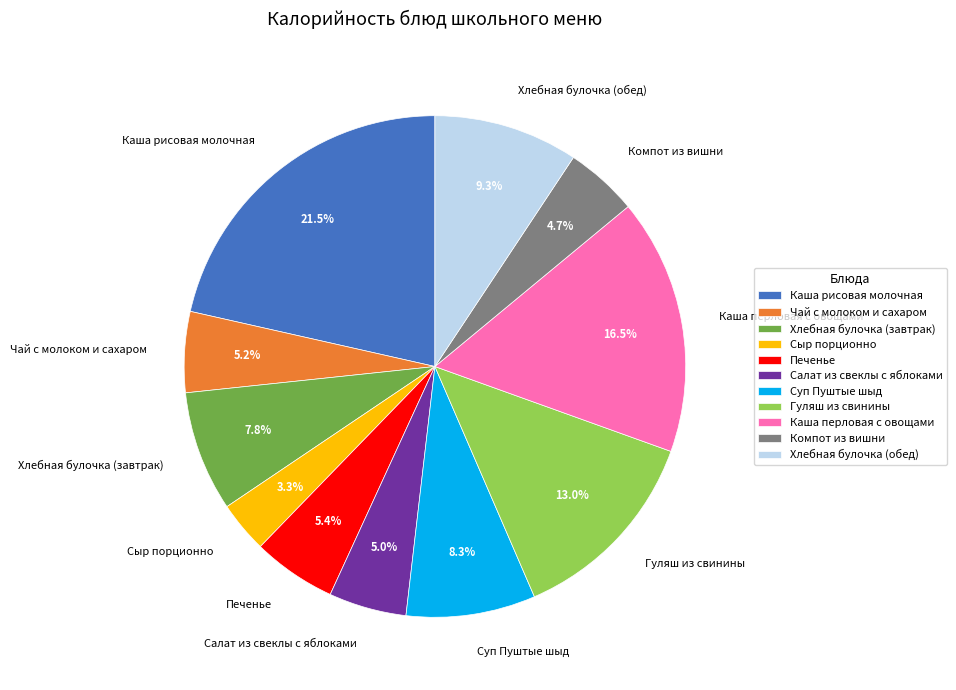

To the nearest percent, what is the difference between the largest and smallest slice percentages?

18%